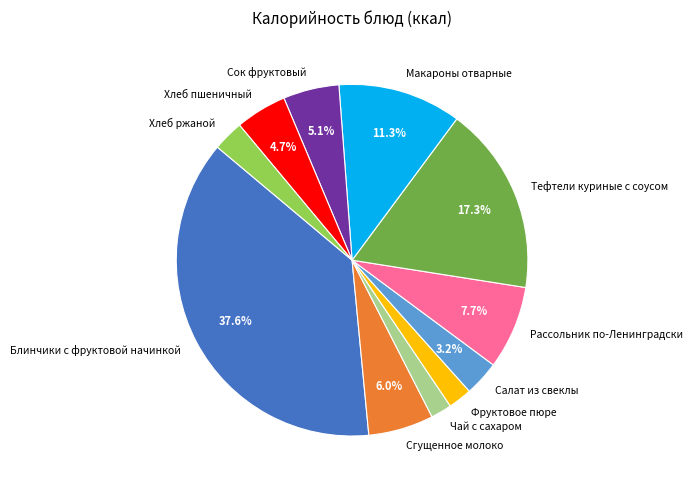

Does any single category account for the majority?

No